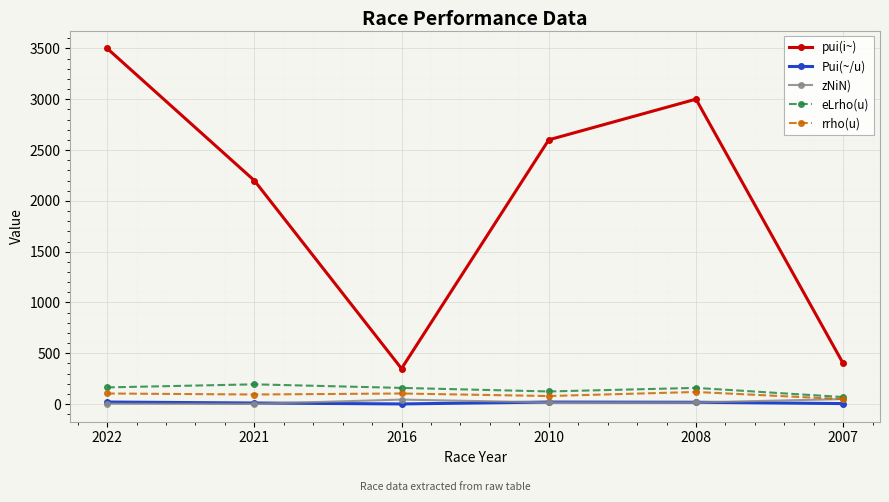

Does the chart display data point markers on the line(s)?

Yes